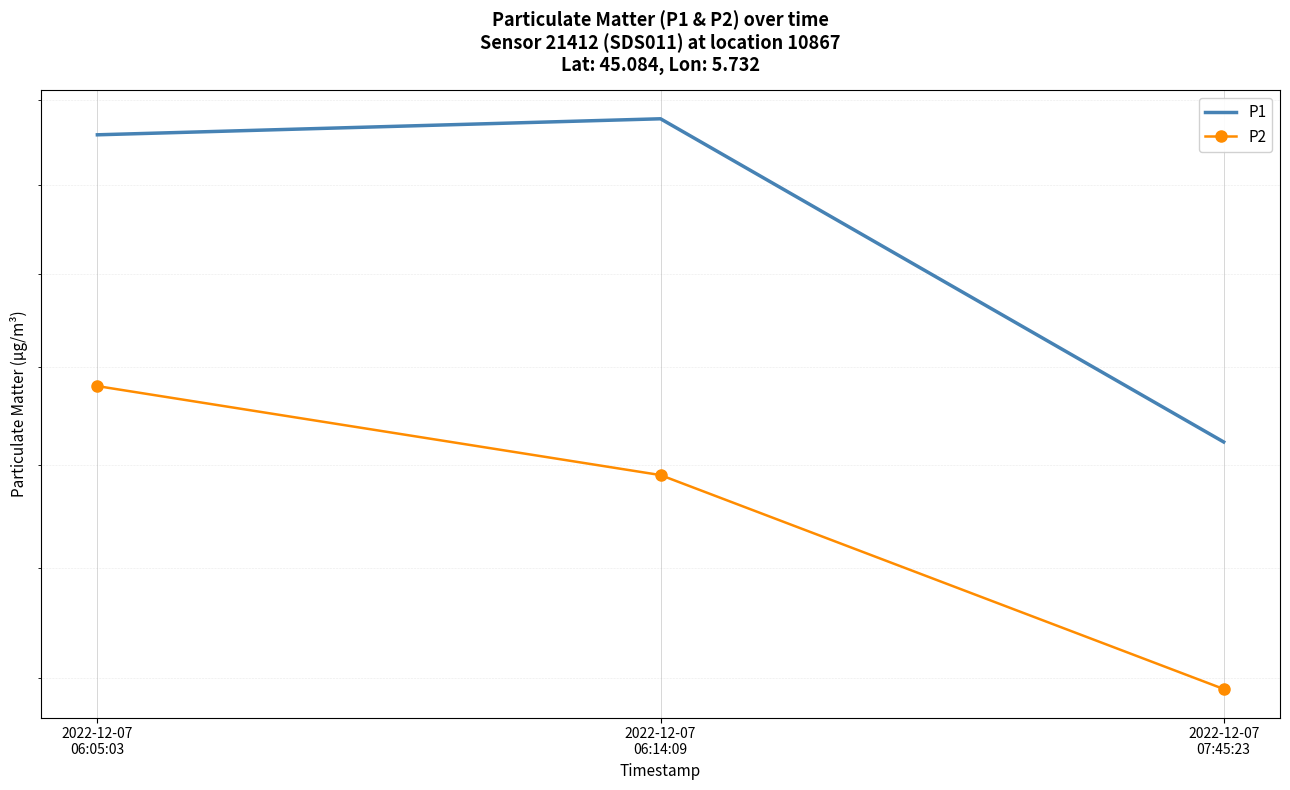

What is the difference between the P2 values at 2022-12-07
06:14:09 and 2022-12-07
07:45:23?

2.0